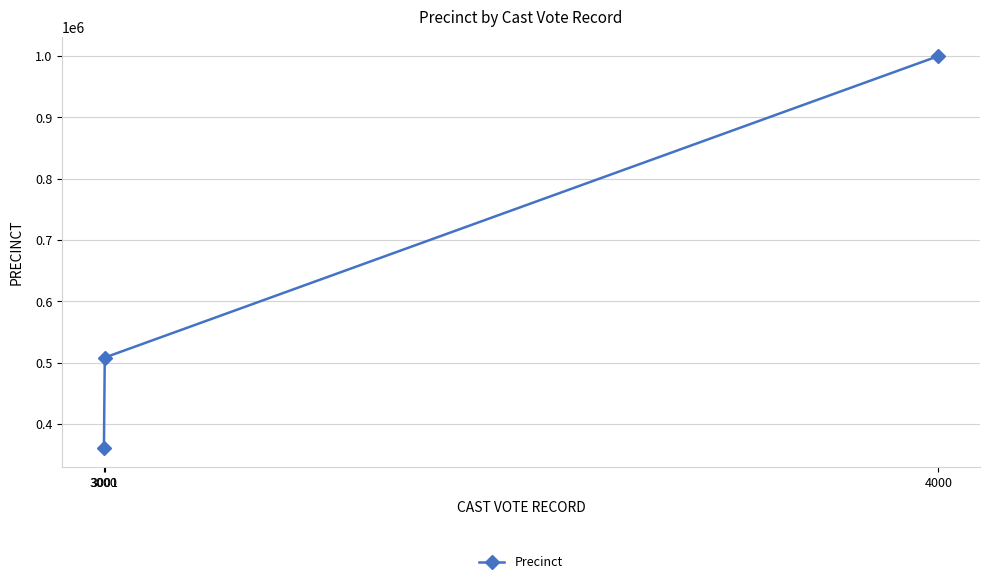

What is the minimum value shown in the chart?

361111